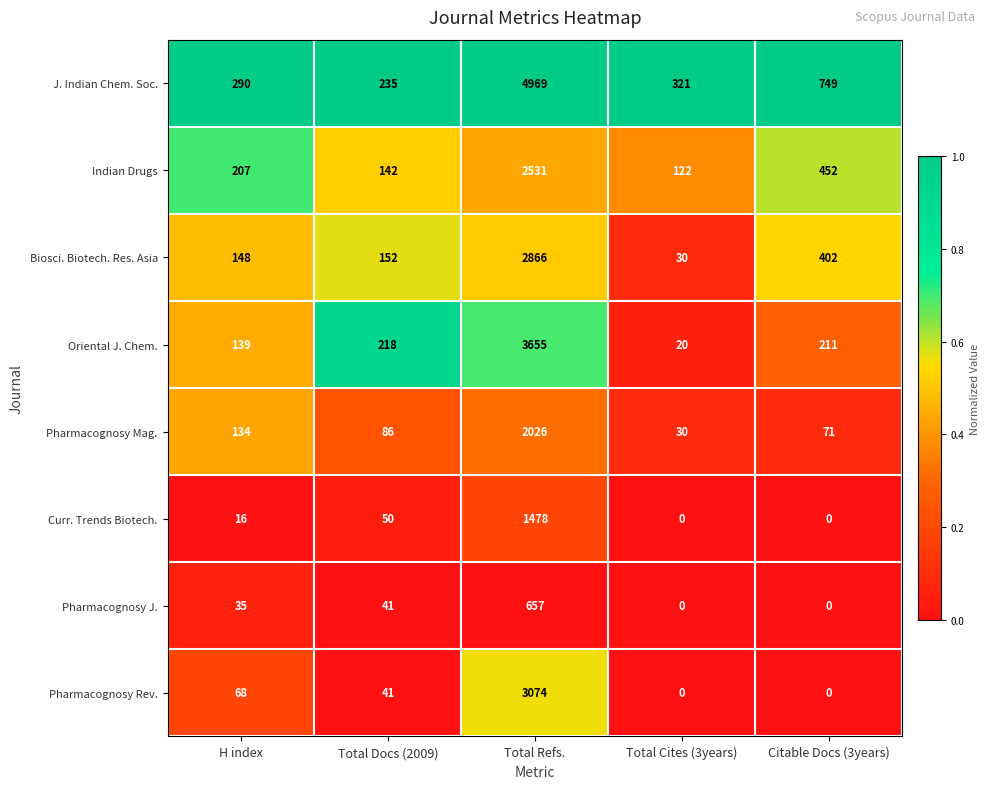

Is it true that J. Indian Chem. Soc. equals 405 at H index?

False